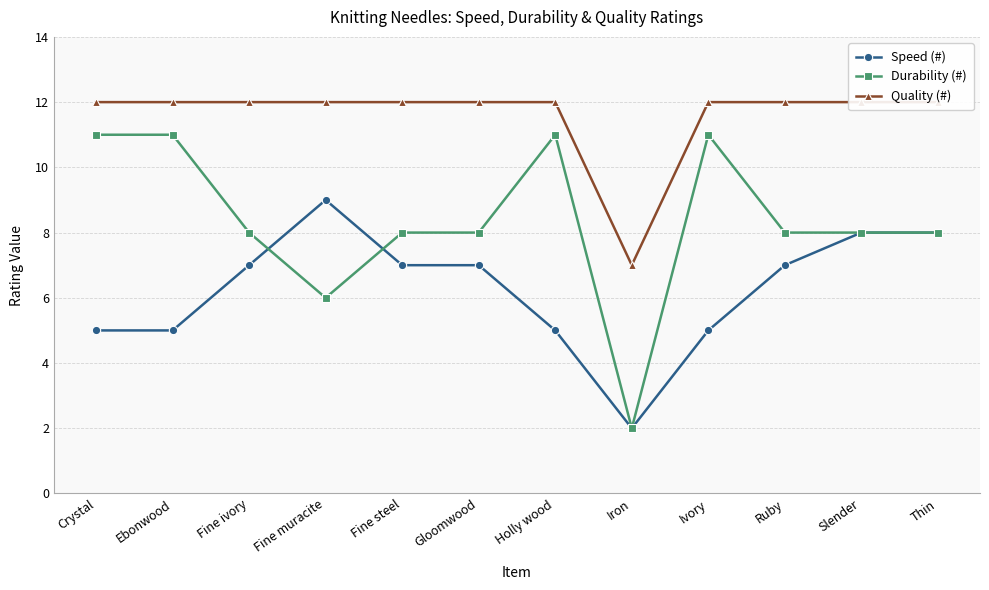

Rank the series at Fine muracite from highest to lowest value.

Quality (#), Speed (#), Durability (#)